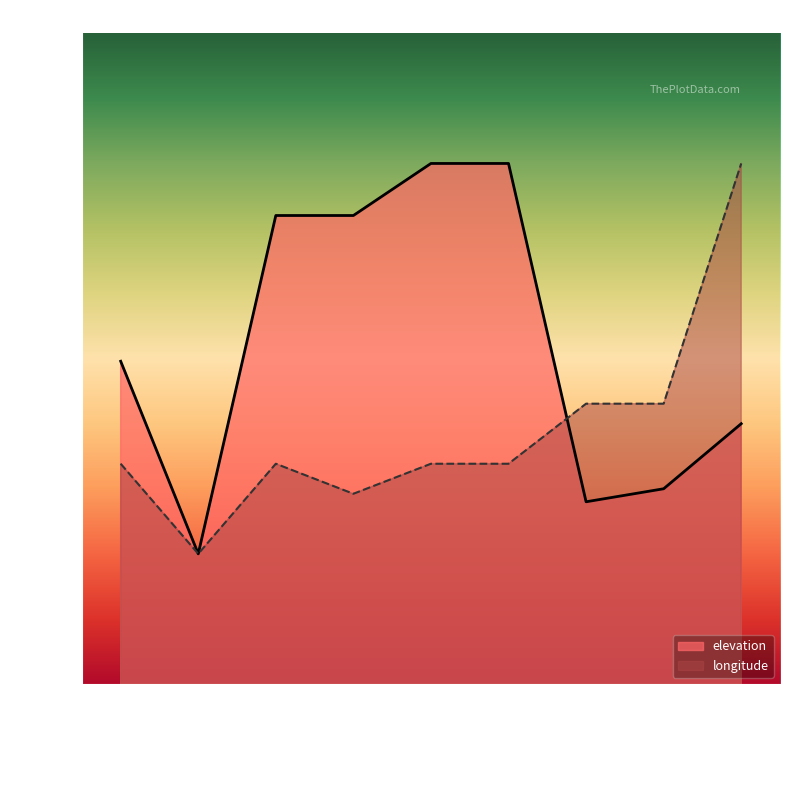

Is it true that longitude equals 1550.0 at RUBUNGO?

True